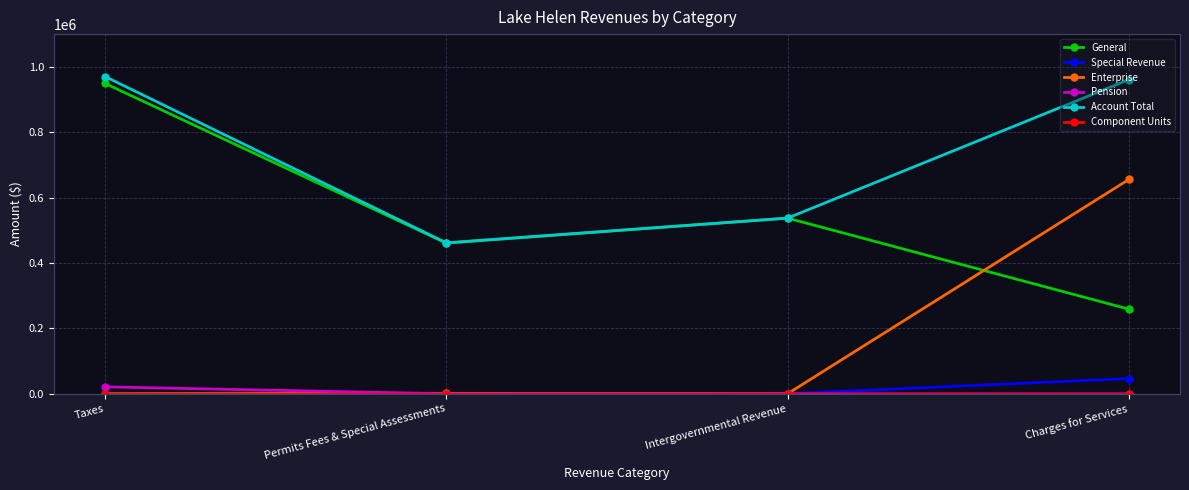

True or false: General and Pension intersect in this chart.

False